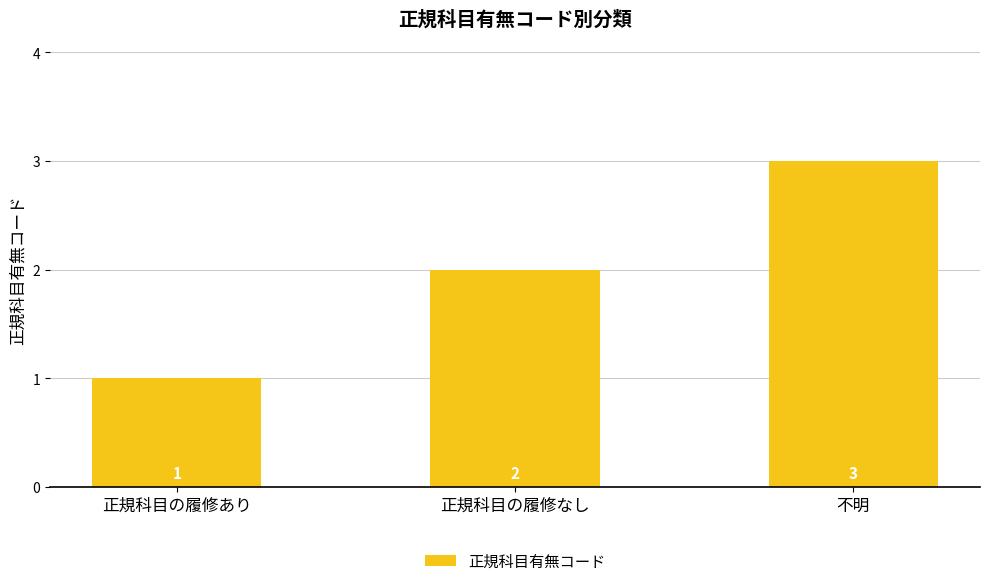

What is the value of the 2nd bar from the left?

2